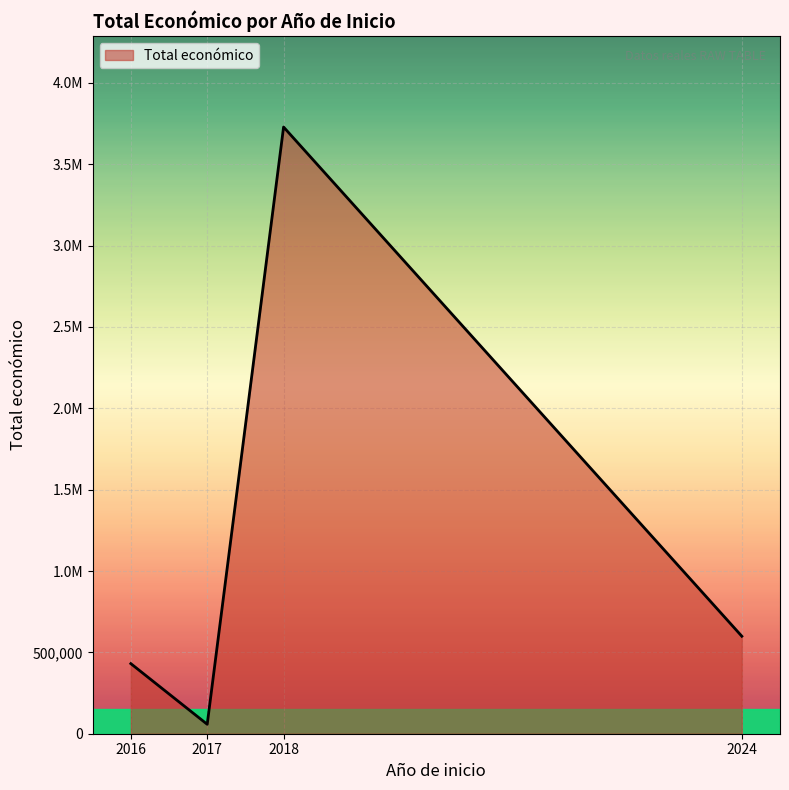

Between 2024 and 2016, which is larger?

2024